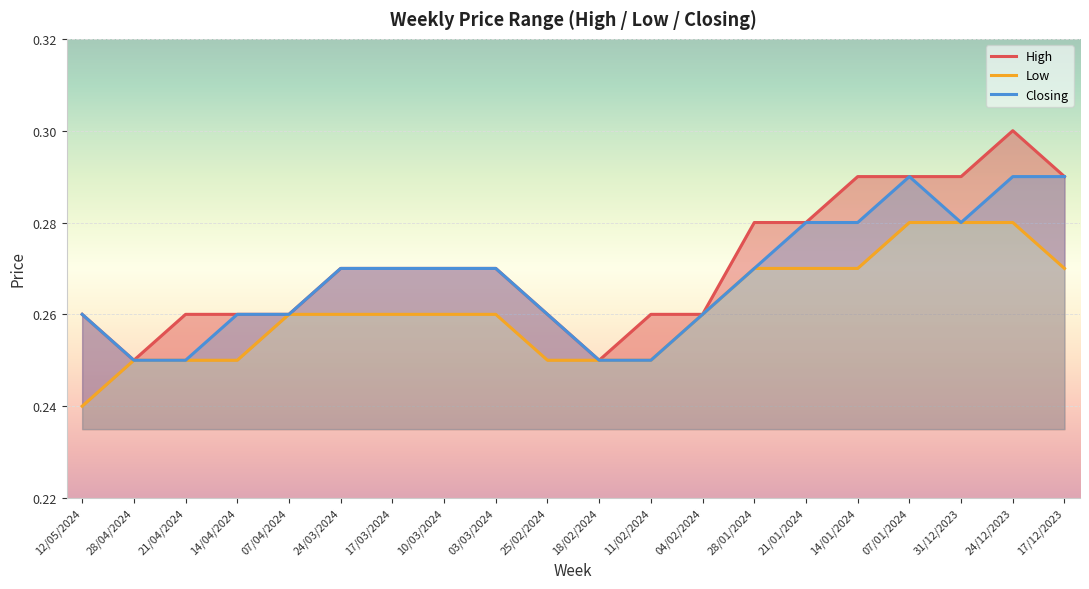

Count the Low values in the range 0 to 1.

20